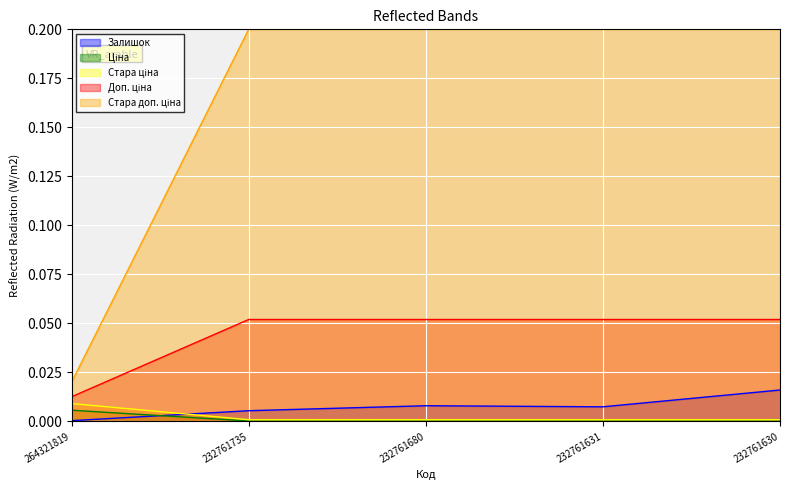

How many data points does each series have?

5